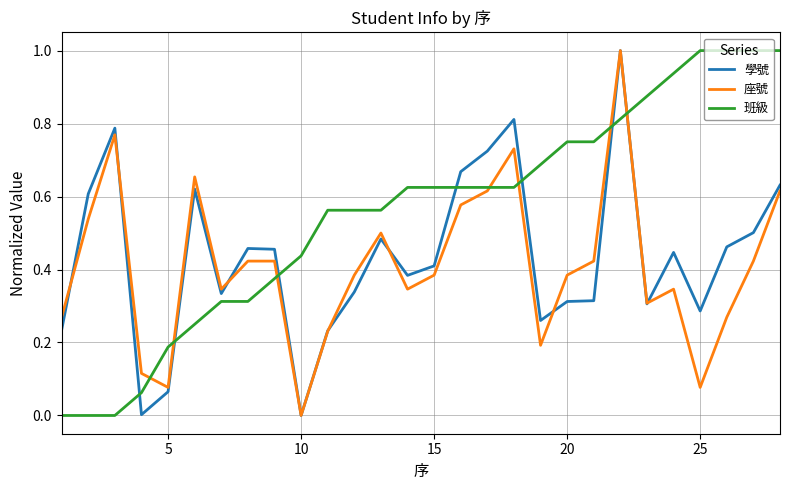

What is the highest value of the 學號 series?

1.0